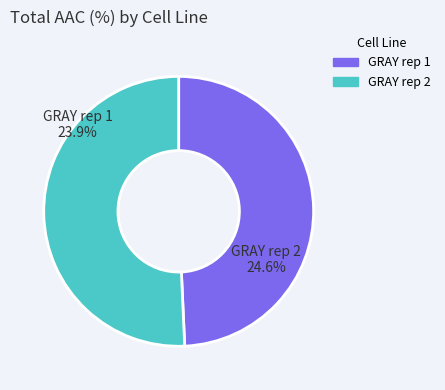

Rank the categories by value from highest to lowest.

GRAY rep 2, GRAY rep 1